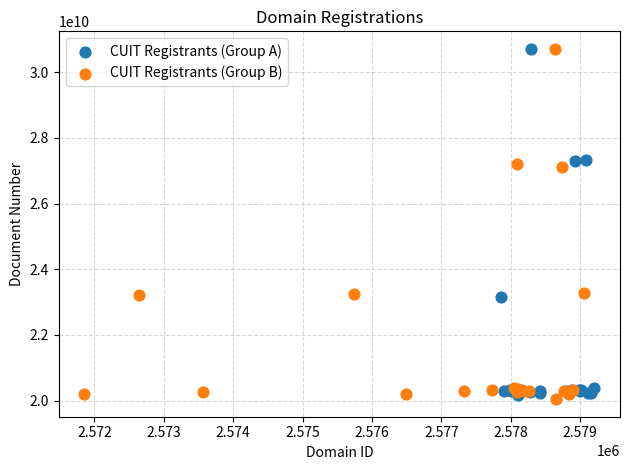

What are all the series names shown in the legend?

CUIT Registrants (Group A), CUIT Registrants (Group B)